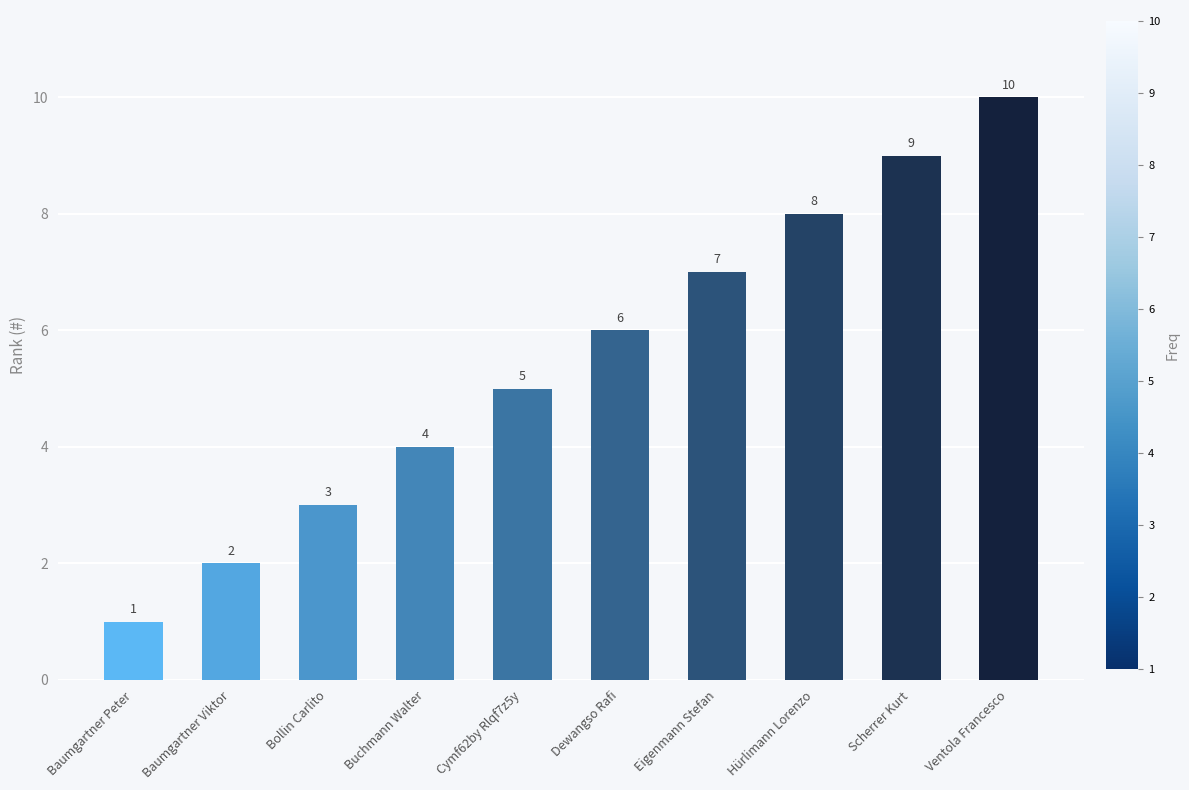

Which has a higher value, Eigenmann Stefan or Buchmann Walter?

Eigenmann Stefan